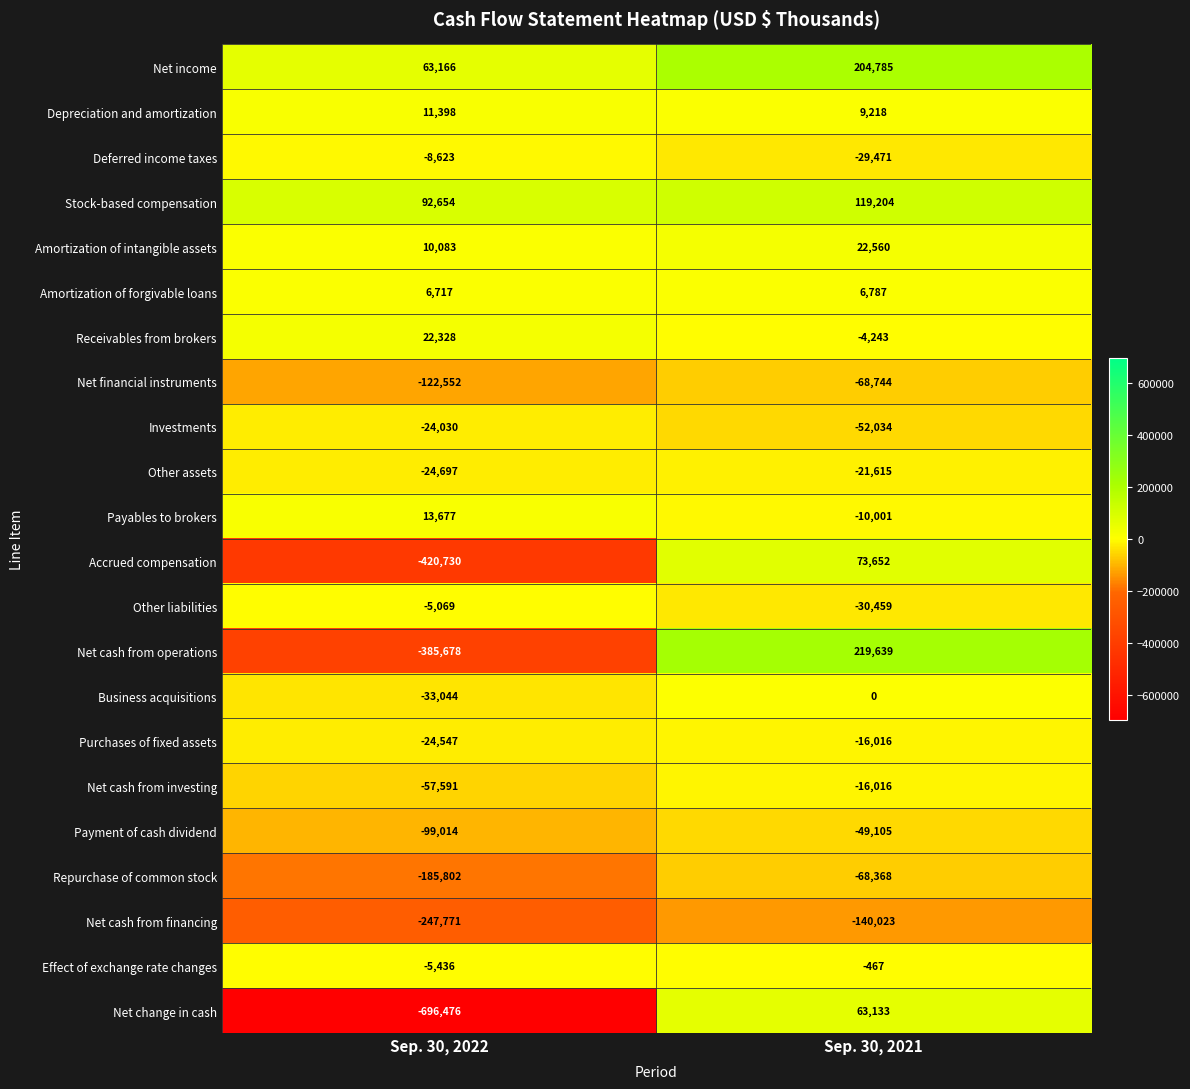

What is the average value of the Other assets series?

-23156